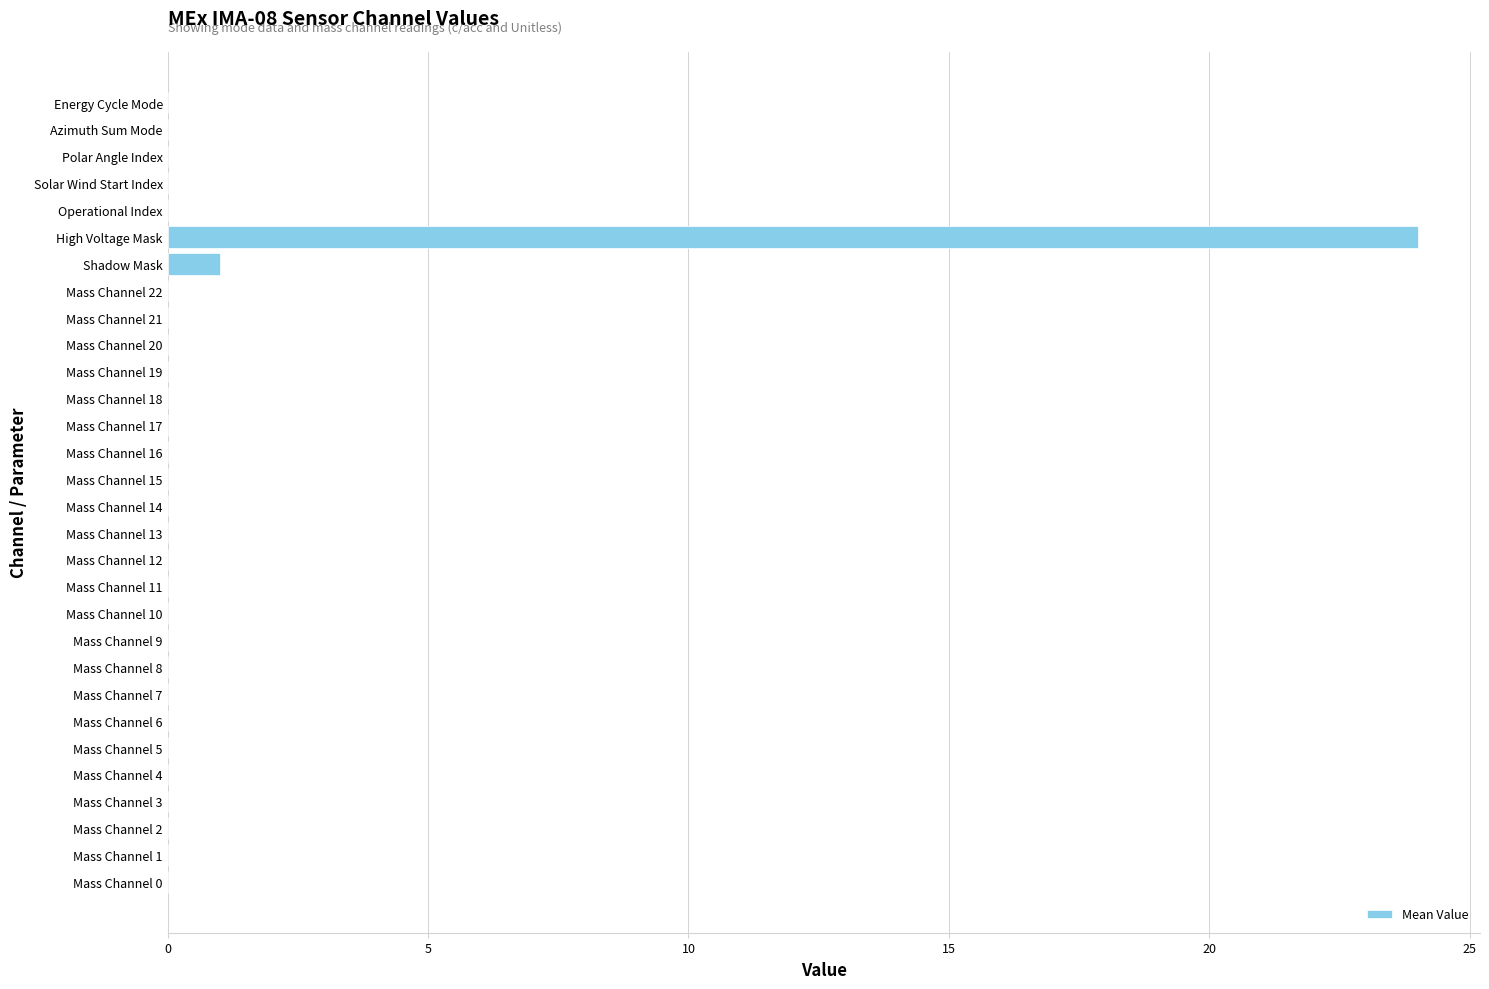

Between Mass Channel 20 and Shadow Mask, which is larger?

Shadow Mask